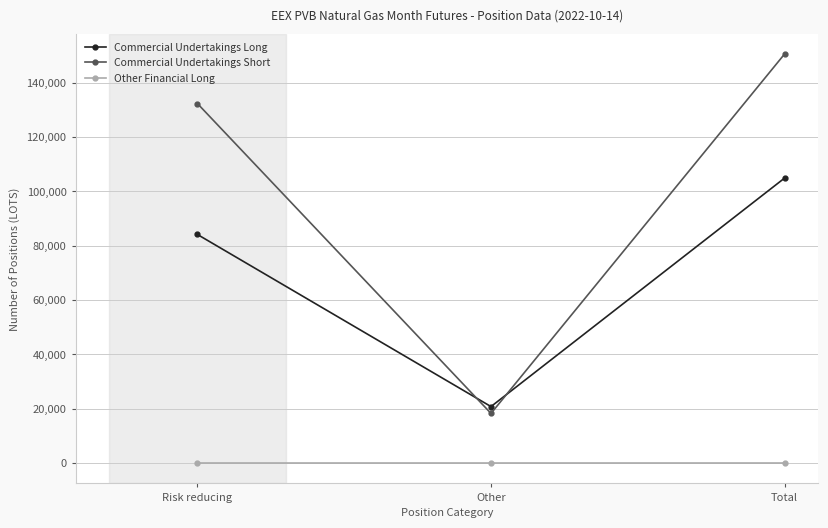

Between Risk reducing and Other, which series saw the biggest shift?

Commercial Undertakings Short